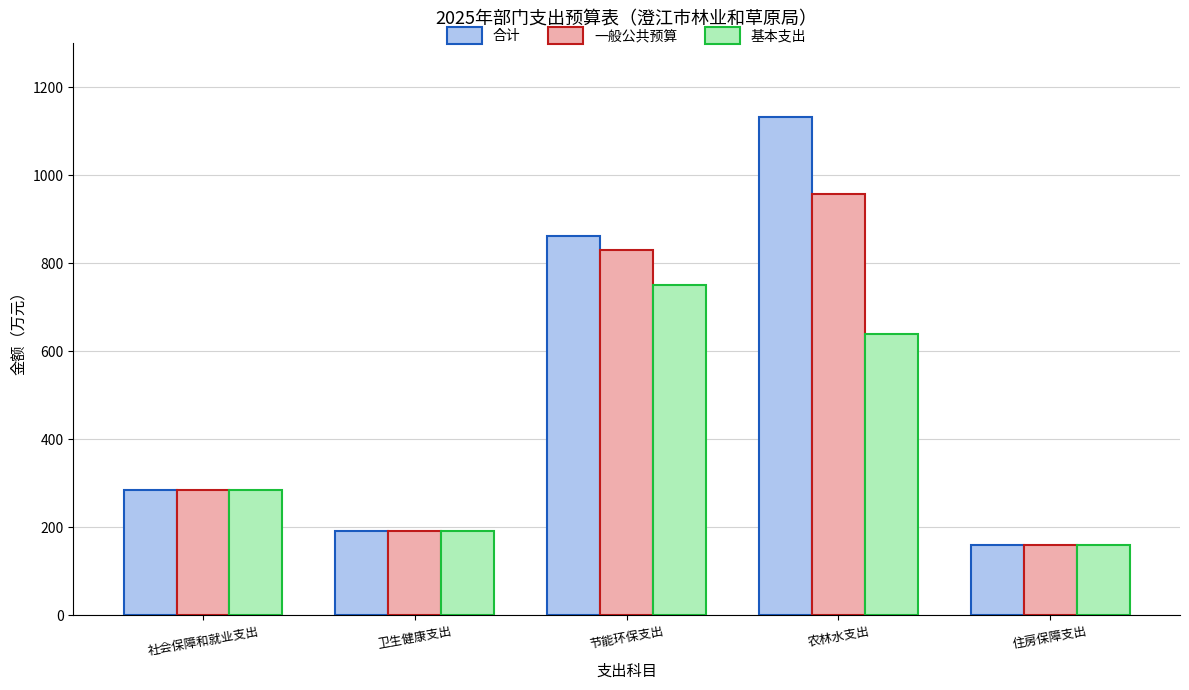

What is the spread (max minus min) of values at 农林水支出?

492.1